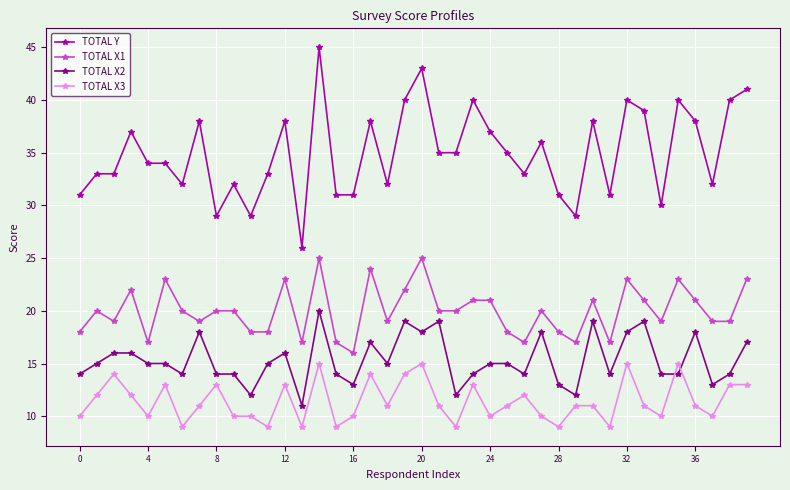

What is the smallest value displayed?

9